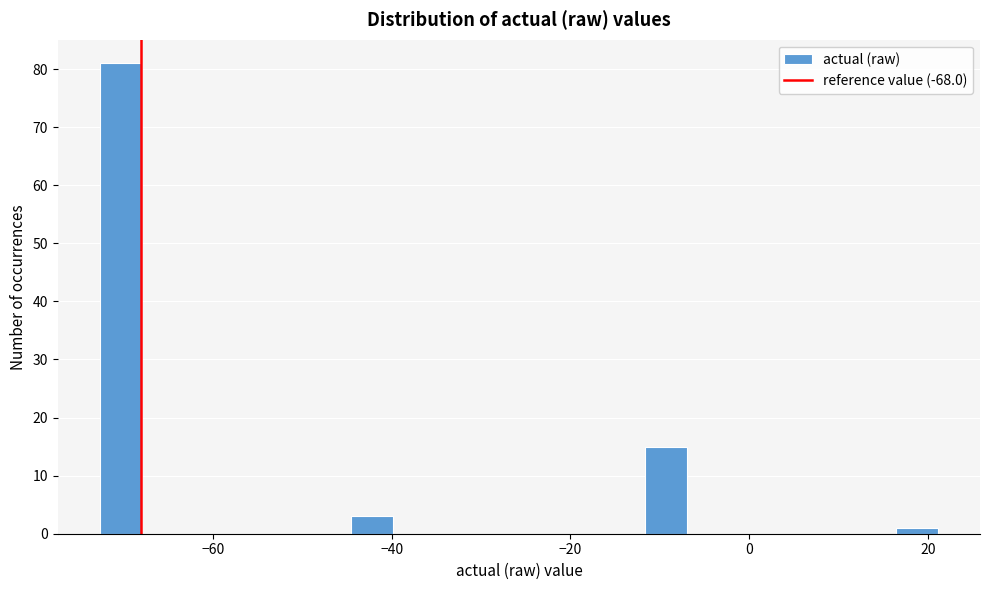

Around what value on the x-axis is the tallest bar? Give the approximate position of its centre, as read against the axis.

-70